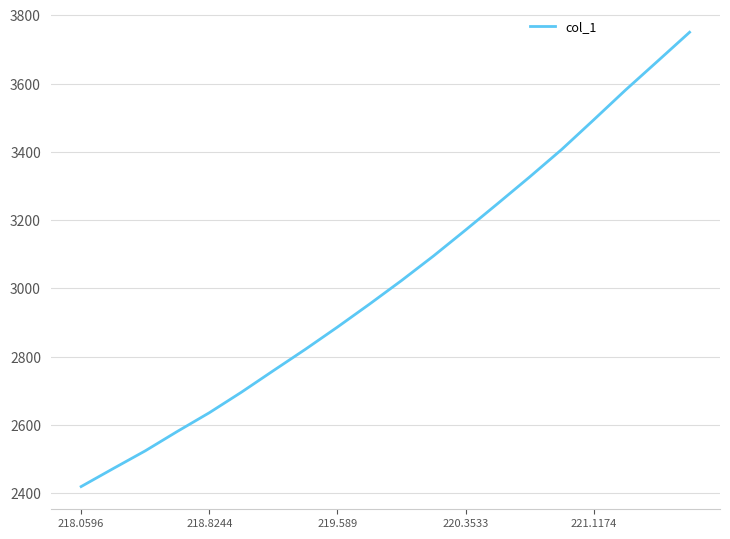

What is the minimum value shown in the chart?

2419.7